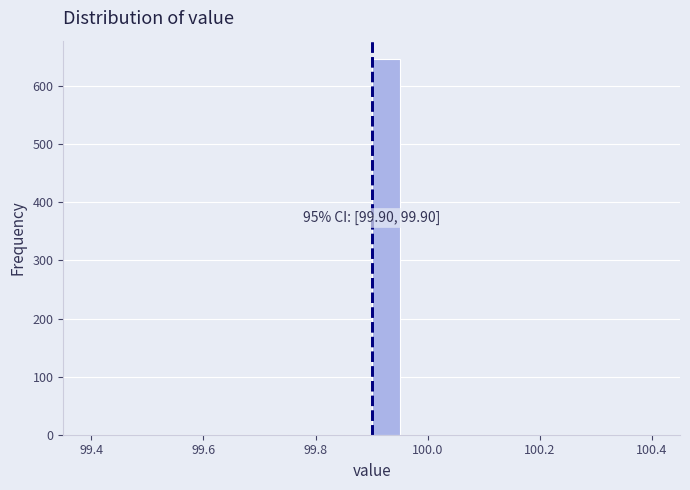

Read against the x-axis, roughly where is the centre of the tallest bar?

99.92